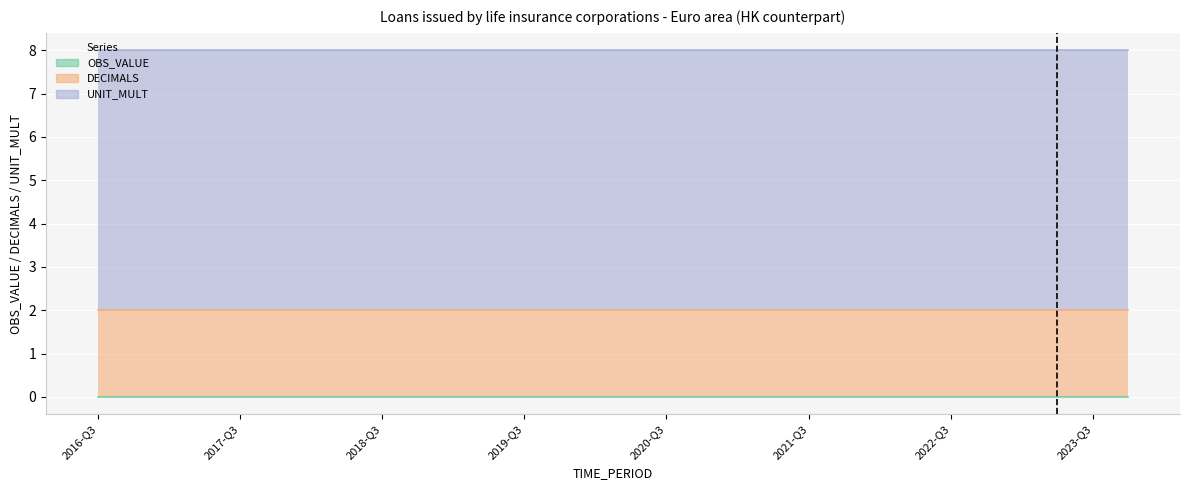

True or false: OBS_VALUE and DECIMALS cross at least once.

False